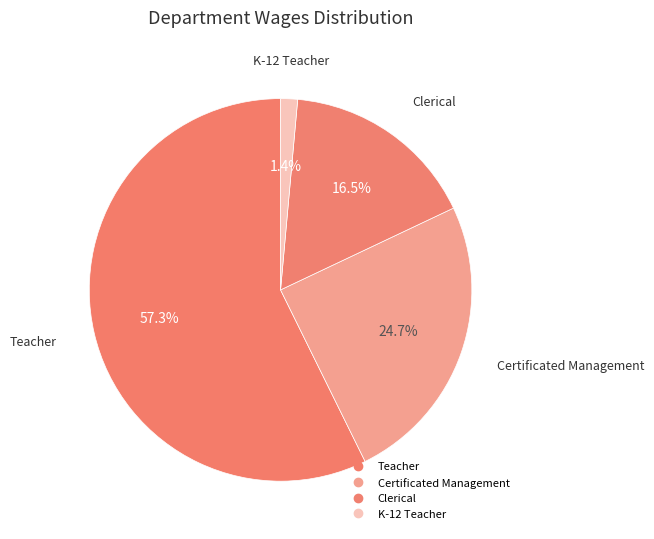

What portion of the pie excludes Clerical?

83.5%